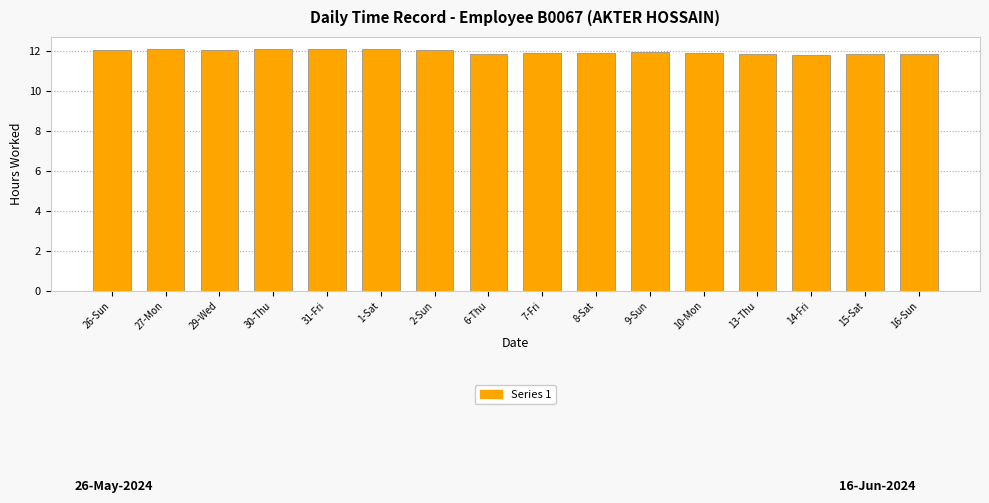

What is the greatest value displayed?

12.1